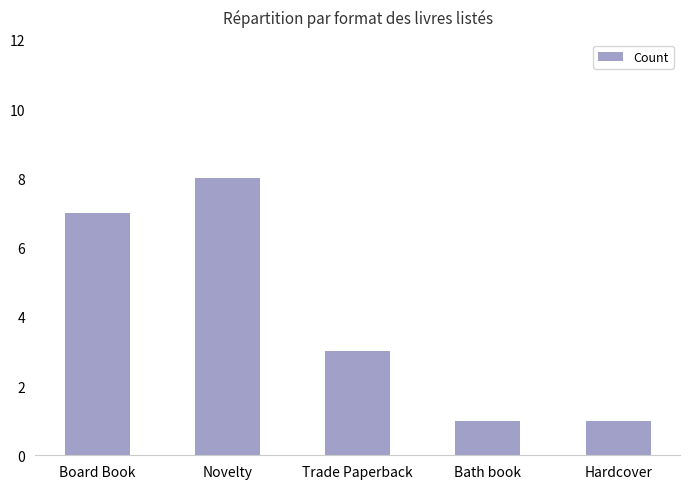

How many values are below 3?

2